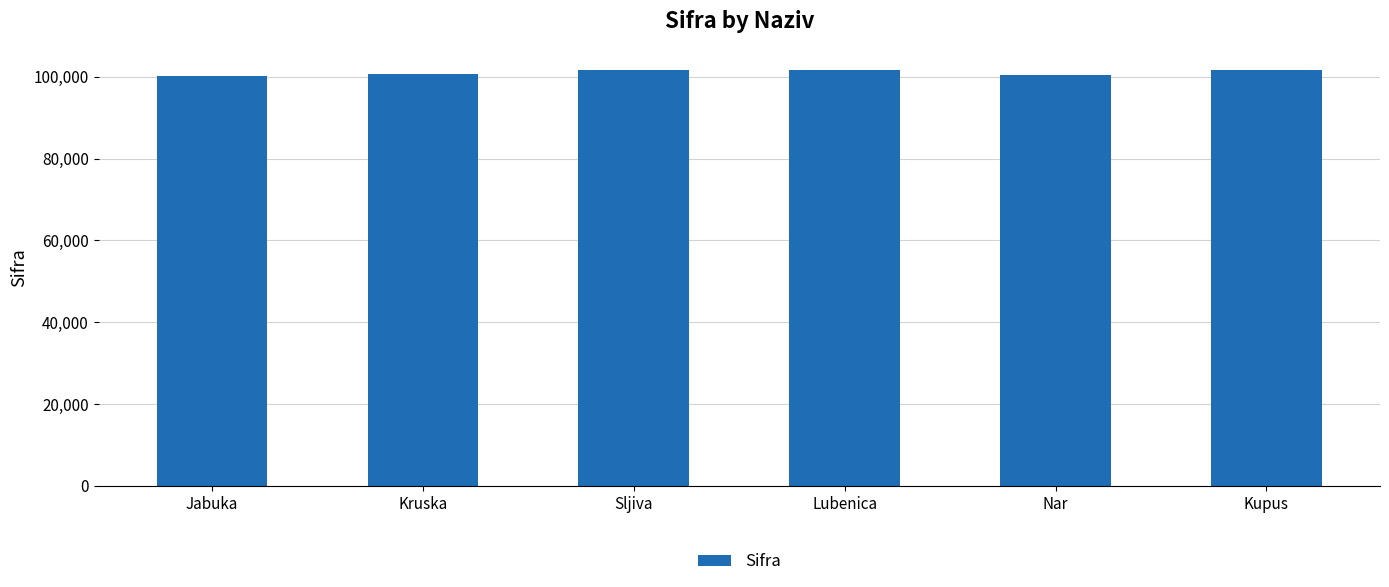

What is the change in value from Kruska to Sljiva?

+1000